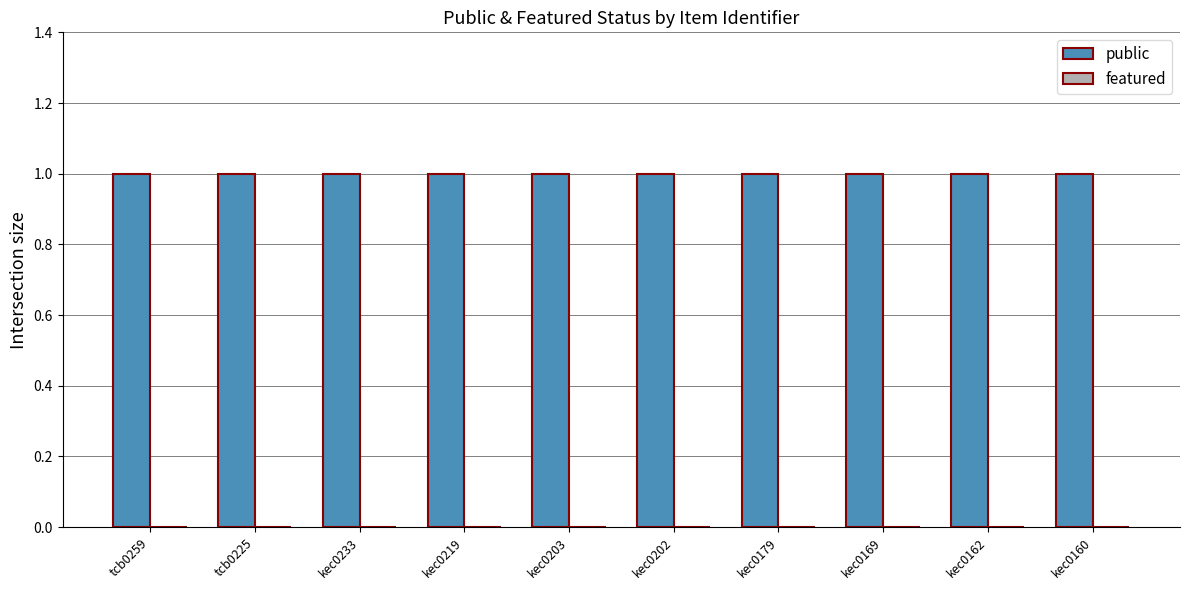

What is the label of the 10th bar from the right?

tcb0259